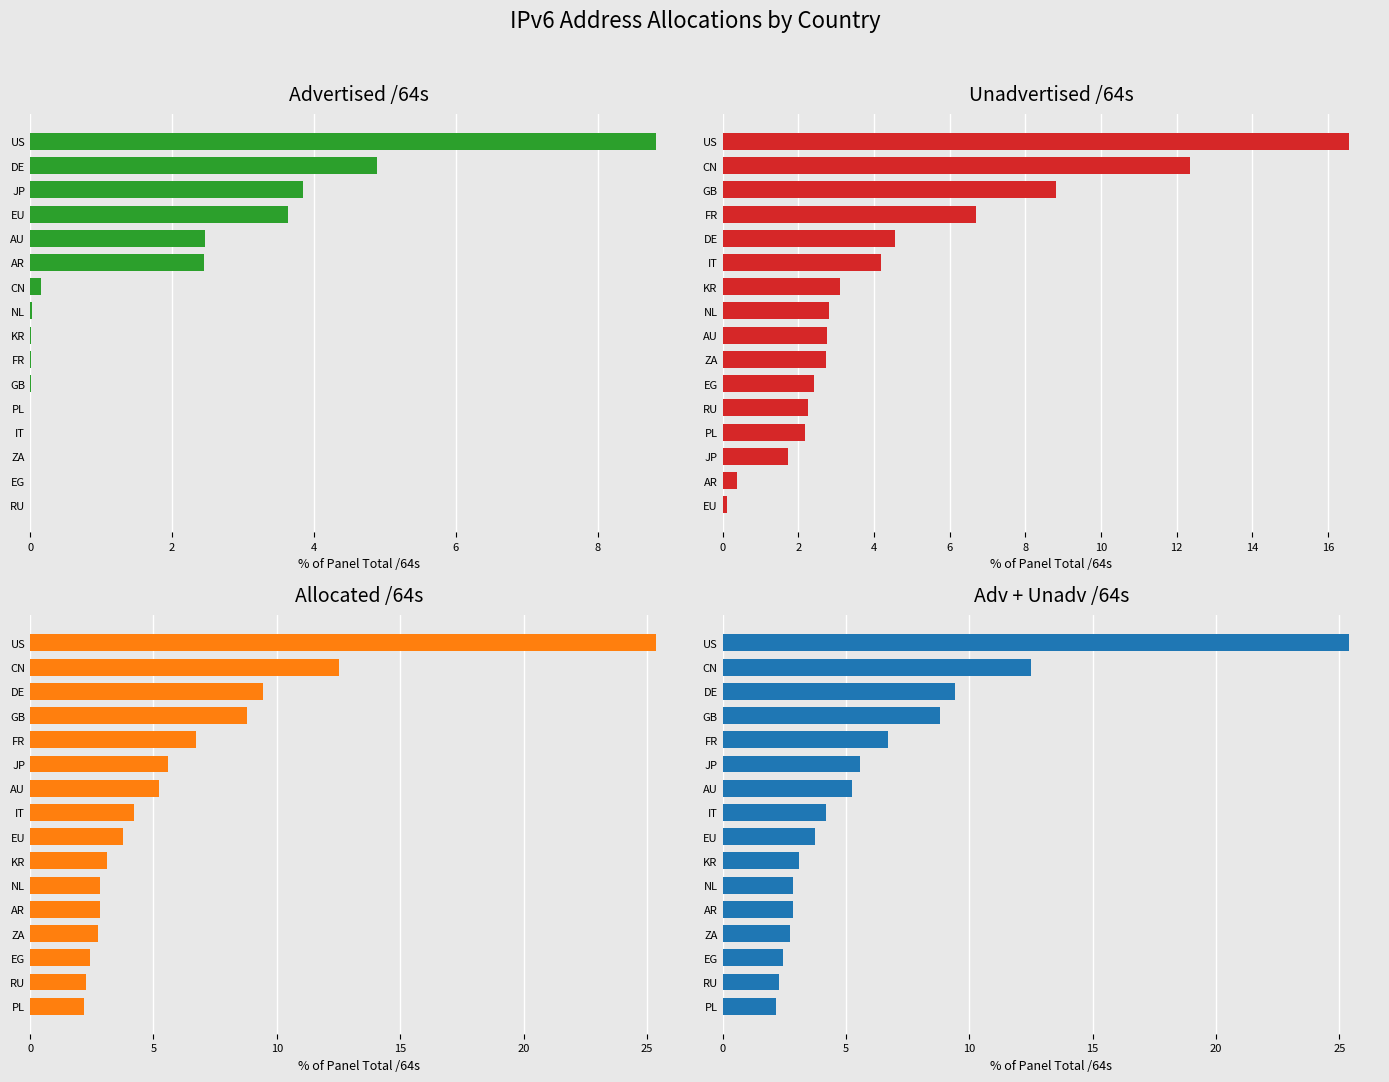

How many data points does each series have?

16